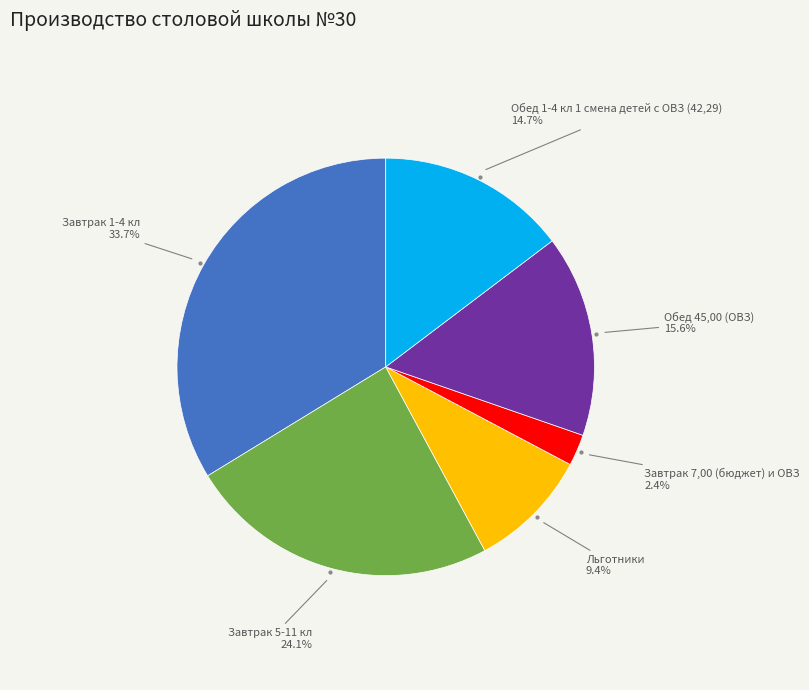

Is there a majority slice in this chart?

No